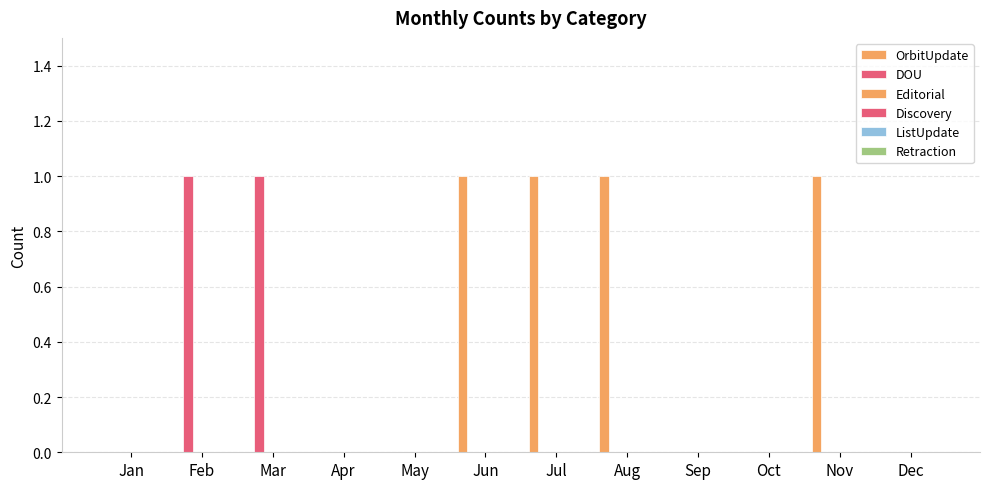

Does the chart contain stacked bars?

No